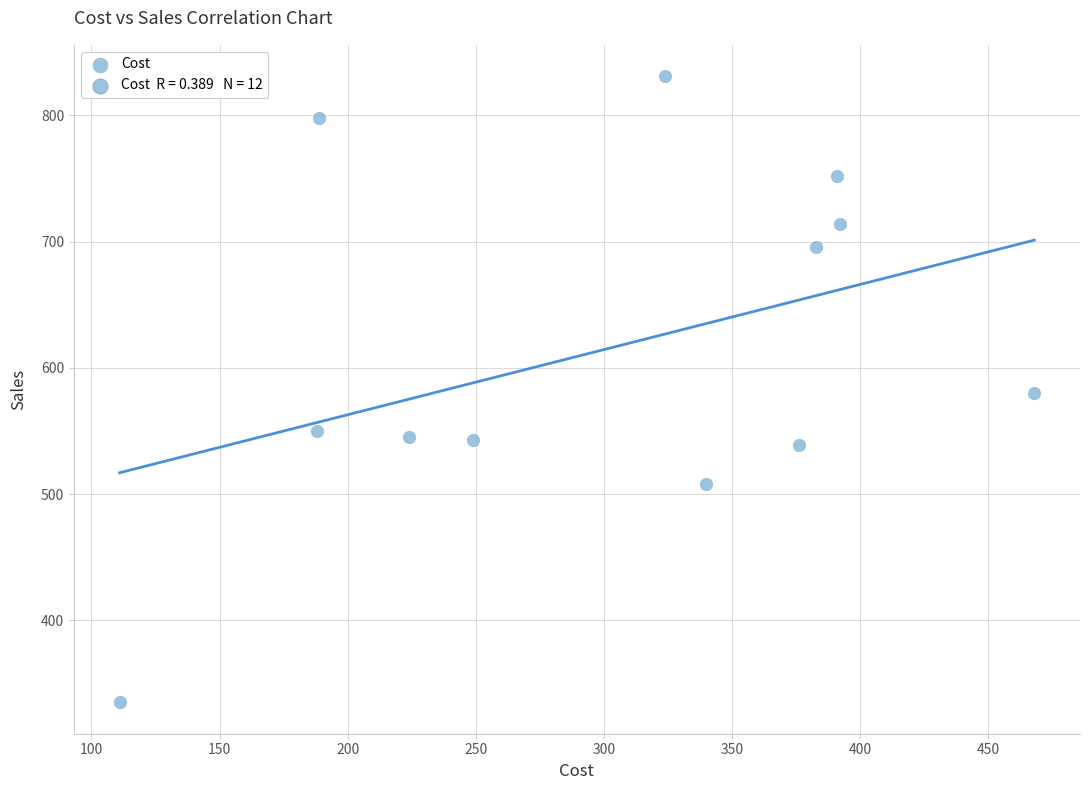

What is the average Y value?

616